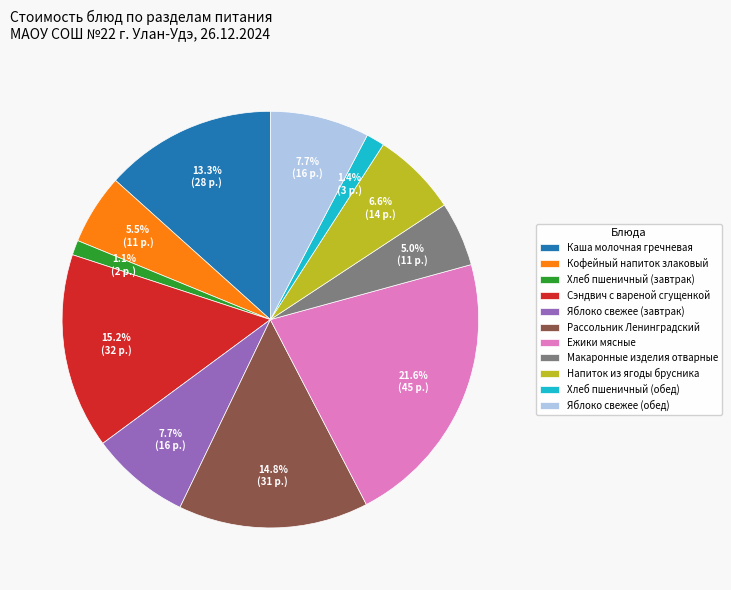

Combined, do Ежики мясные and Кофейный напиток злаковый account for over 50%?

No